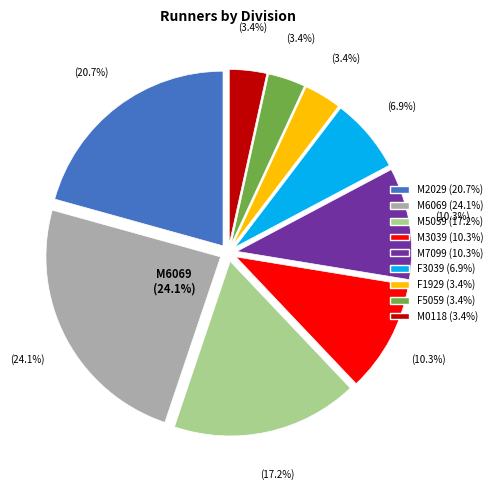

To the nearest percent, what is the combined percentage of F5059 and F1929?

7%